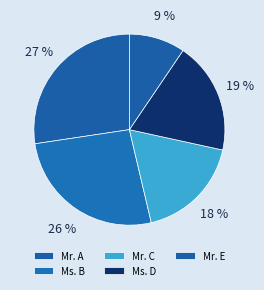

Count the number of slices in the pie.

5